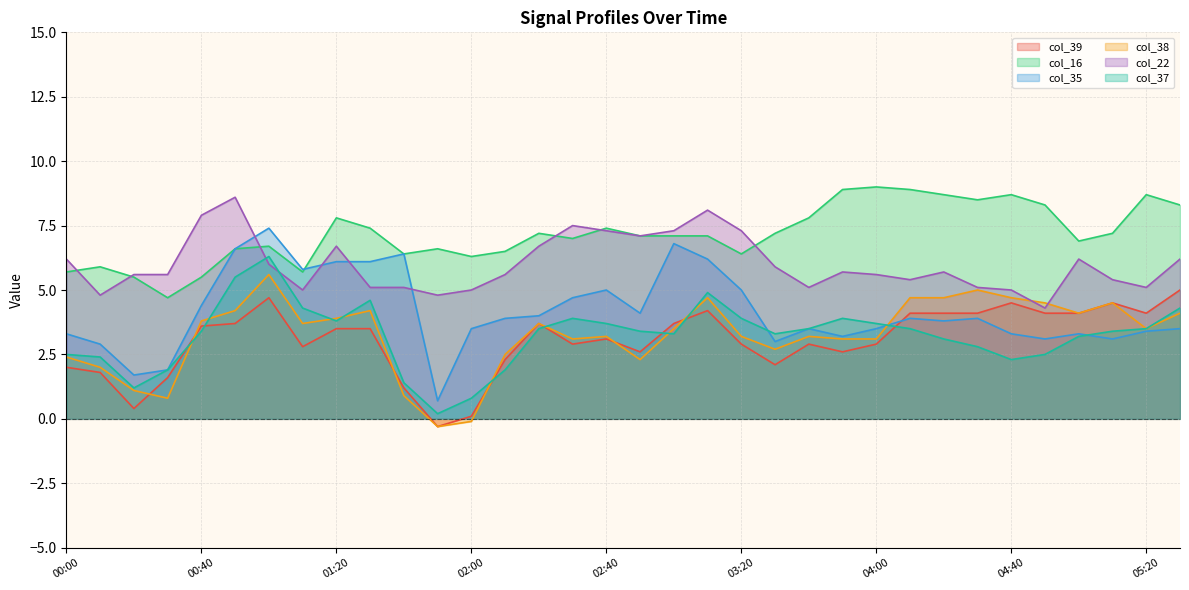

Is it true that col_37 equals 2.1 at 03:20?

False